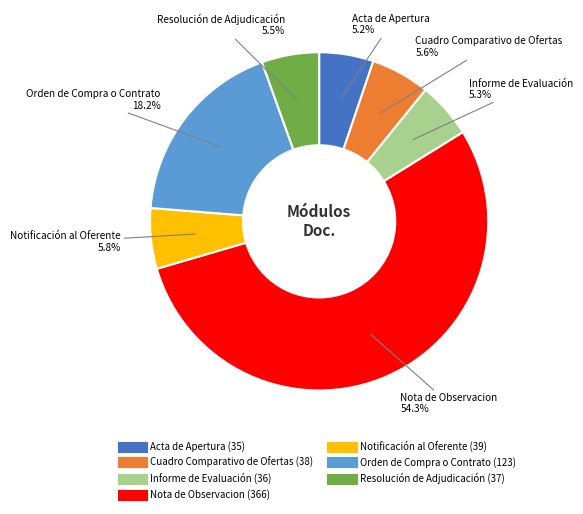

How many slices are in this pie chart?

7